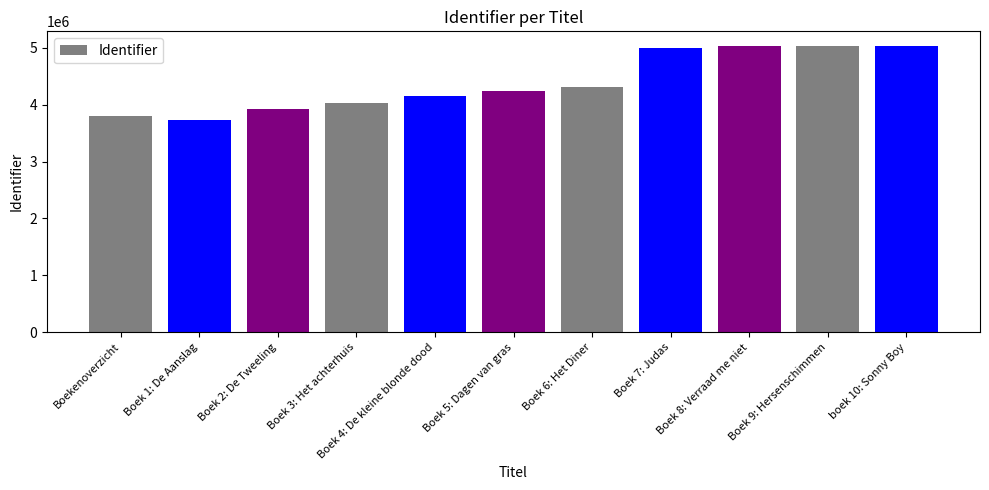

What is the change in value from Boek 3: Het achterhuis to boek 10: Sonny Boy?

+1004787